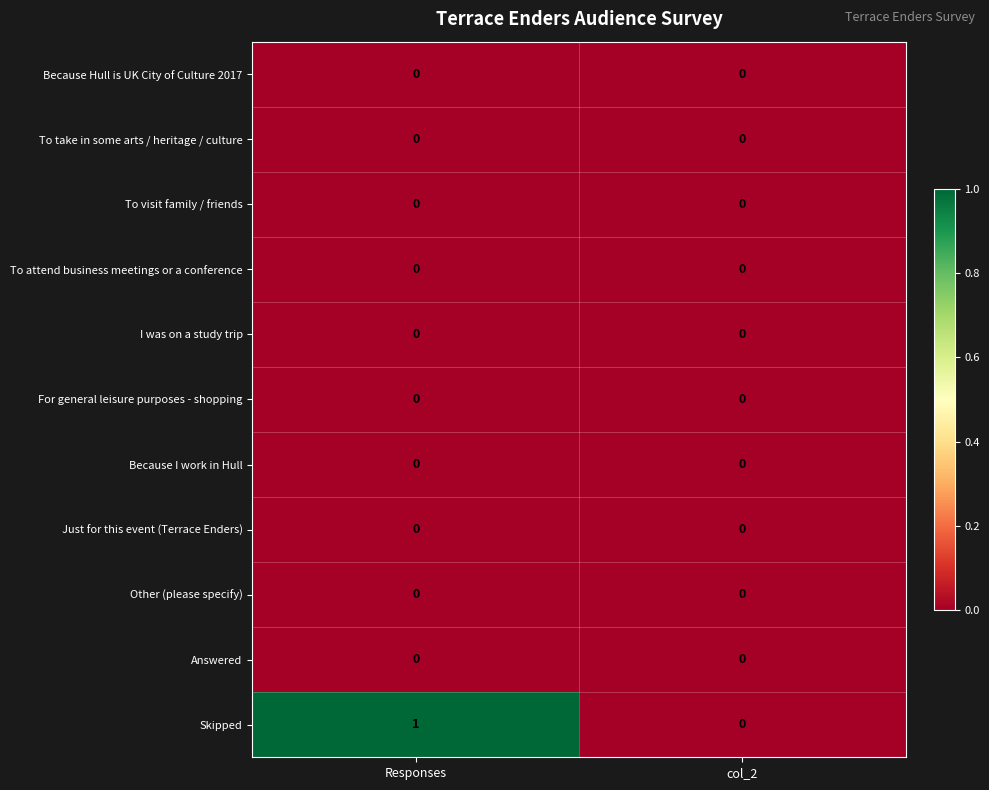

At which category does the chart reach its peak across all series?

Responses